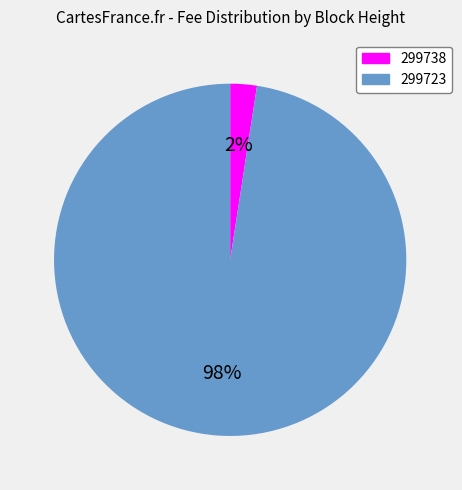

What is the majority slice?

299723